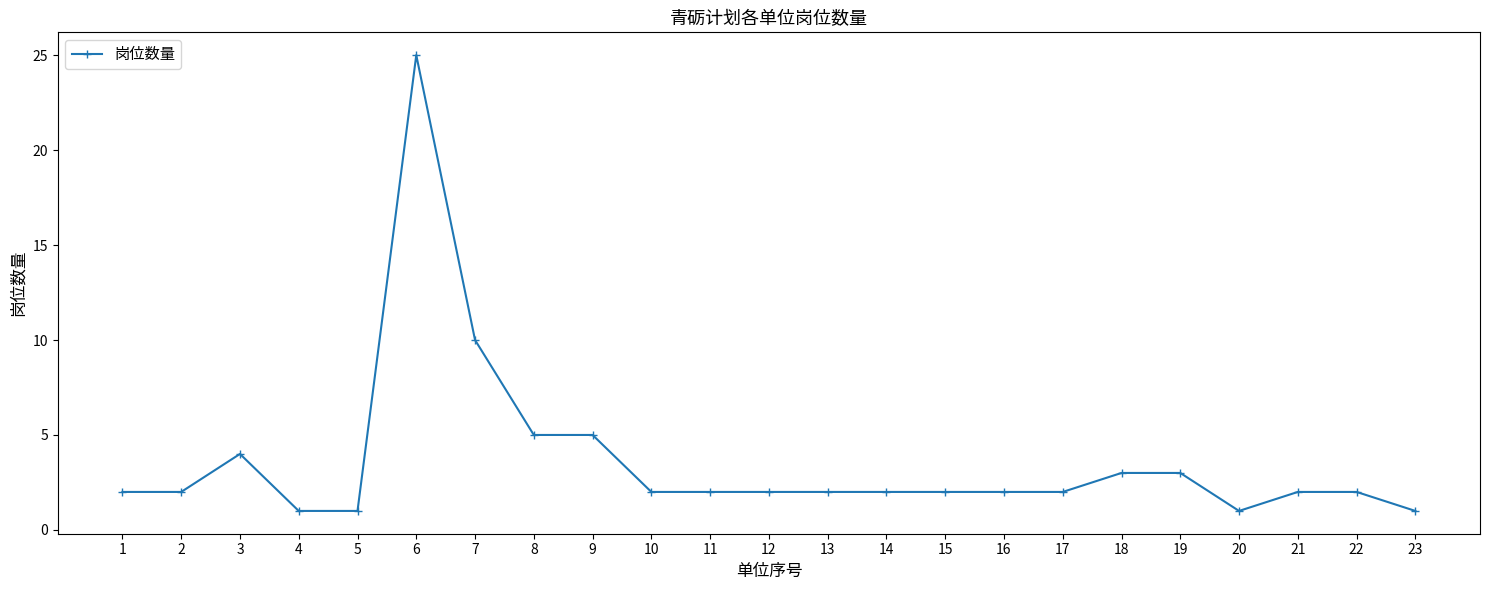

Which category has the highest value across all series?

6